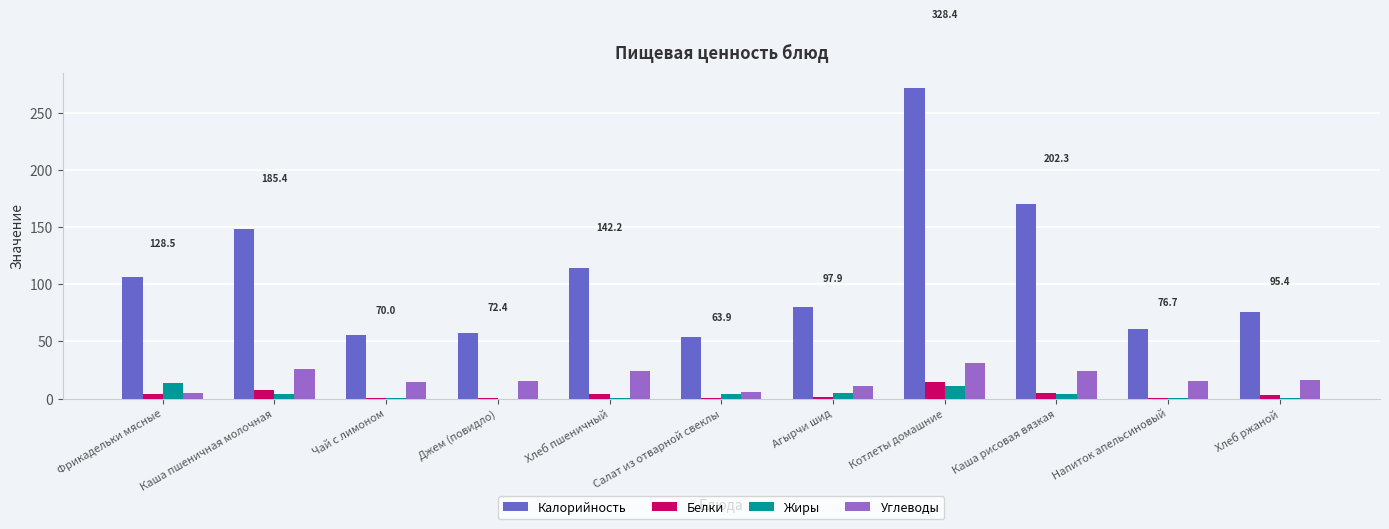

Does the chart contain stacked bars?

No